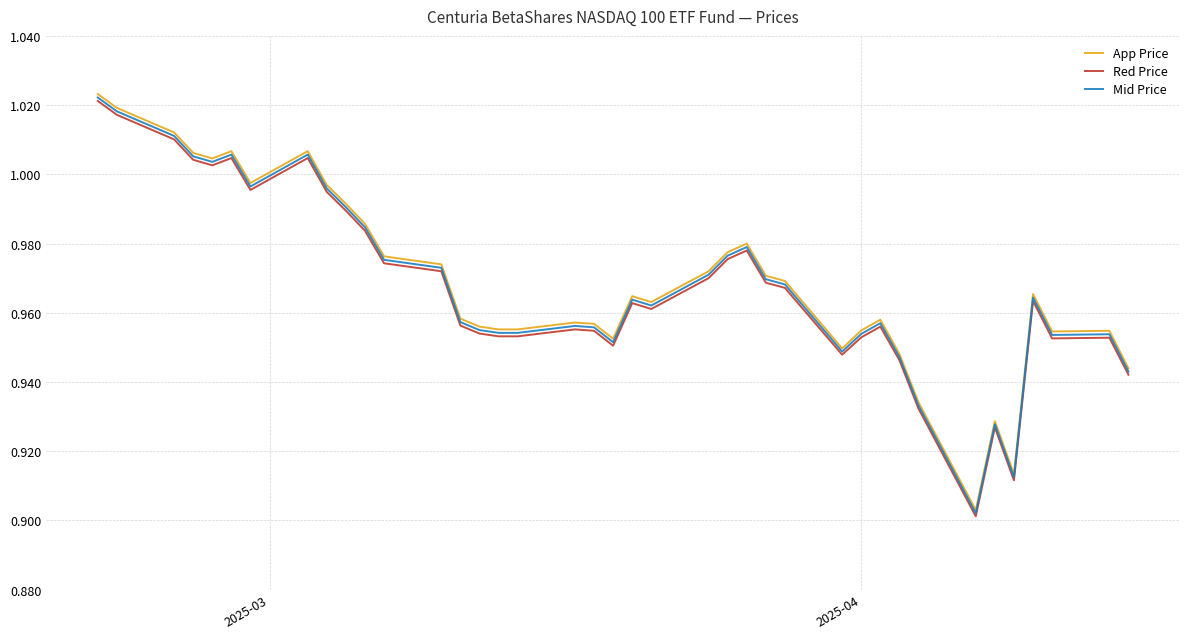

Which series has the widest spread of values?

App Price